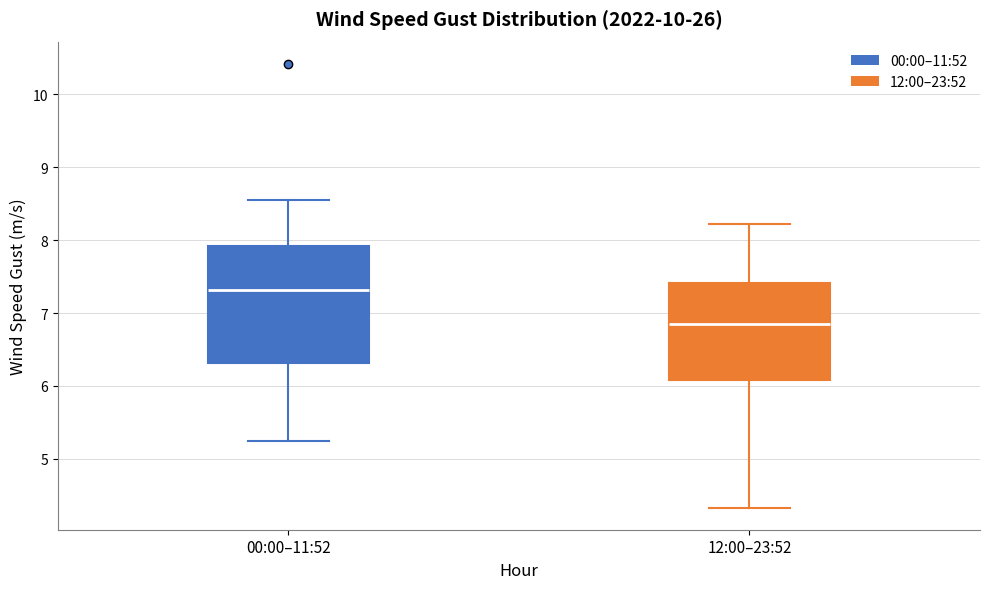

Reading left to right, transcribe this box plot: for each box, give where its median line is, the range the box spans, and where its two whiskers end, as read against the y-axis. The values are not printed on the chart, so give them approximately, as read against the axis.

00:00–11:52: median 7.3, box 6.3 to 7.9, whiskers 5.3 to 8.6
12:00–23:52: median 6.8, box 6.1 to 7.4, whiskers 4.3 to 8.2